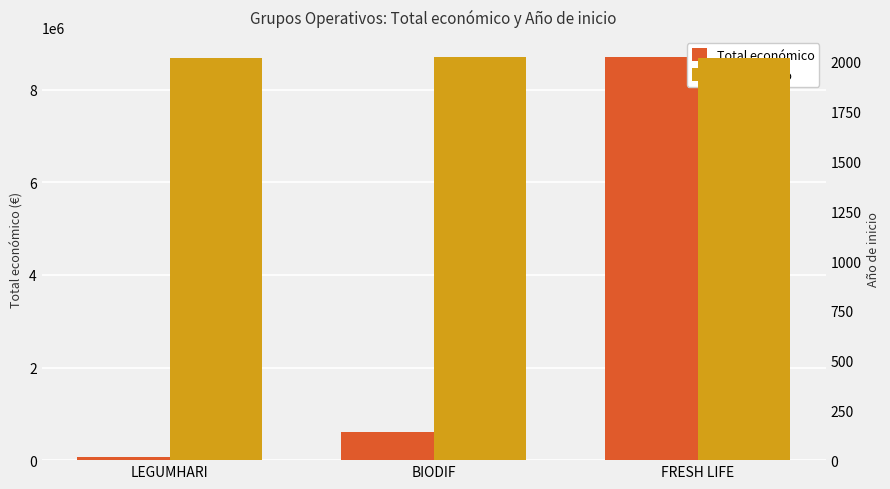

What is the total value across all series at BIODIF?

601951